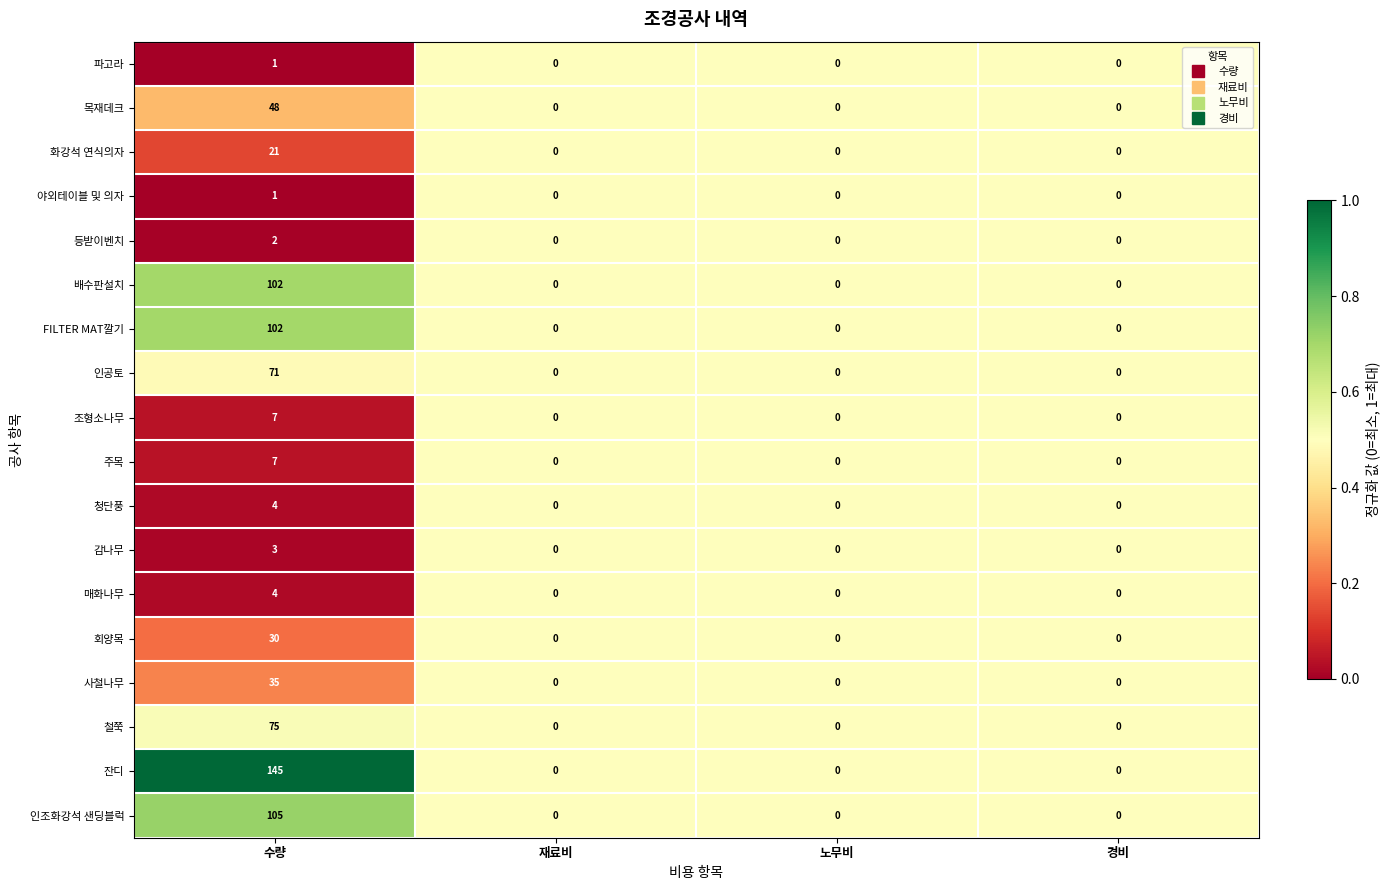

At which category is the sum across all series the highest?

수량